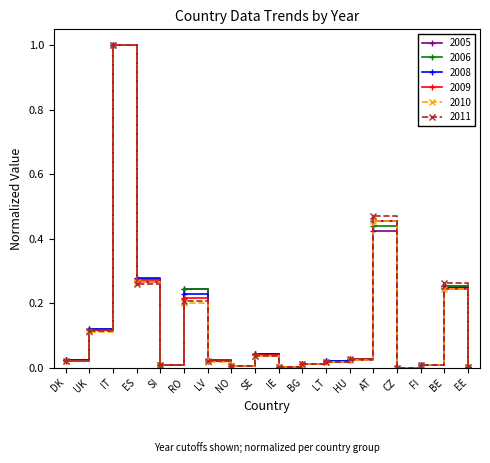

At which category is the sum across all series the highest?

IT